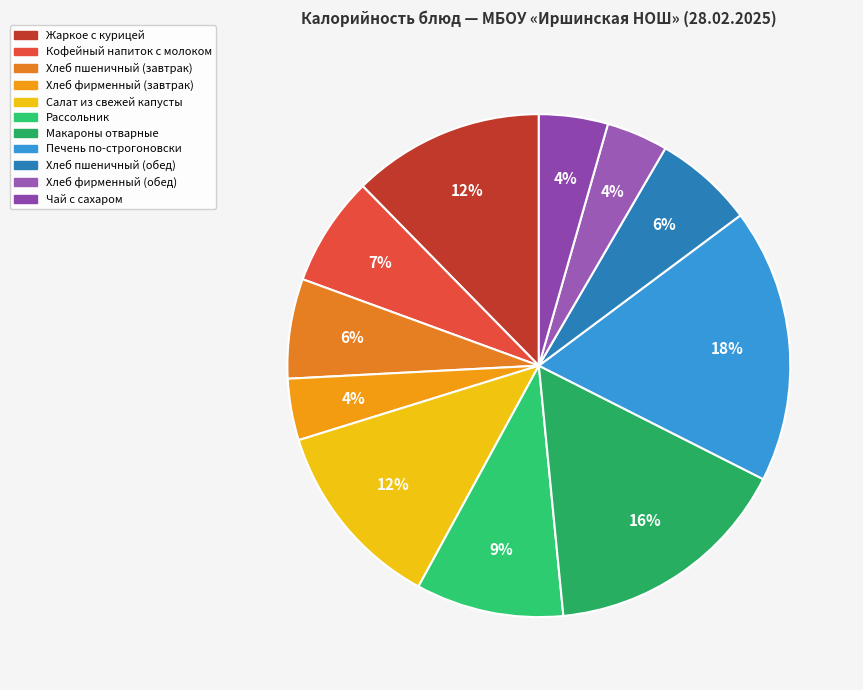

Is there a majority slice in this chart?

No